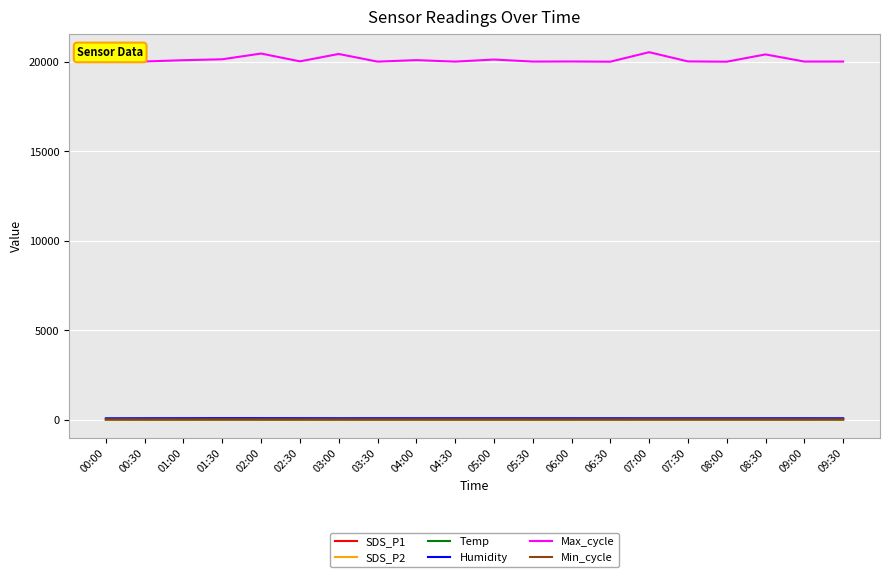

How many lines are shown in the chart?

6